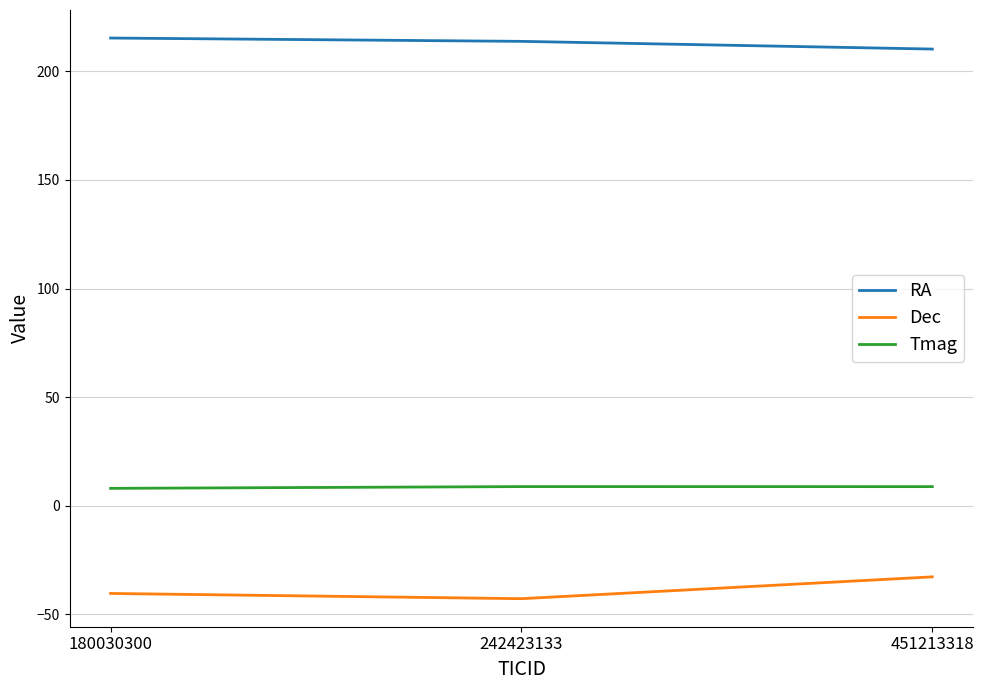

Is the value of Tmag at 451213318 greater than the value of Dec at 451213318?

Yes